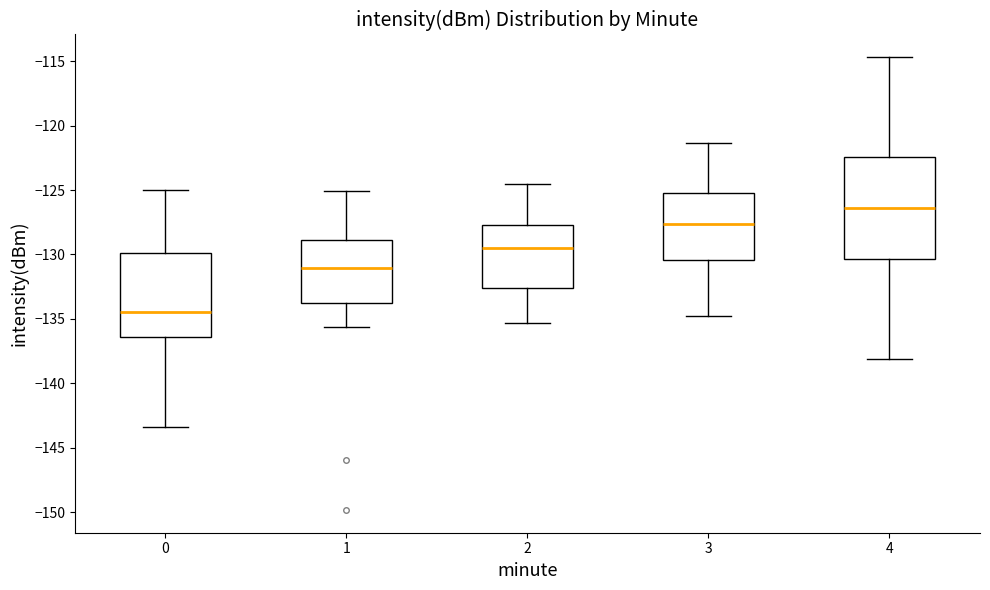

Comparing the boxes themselves (not the whiskers), which one is the tallest?

4